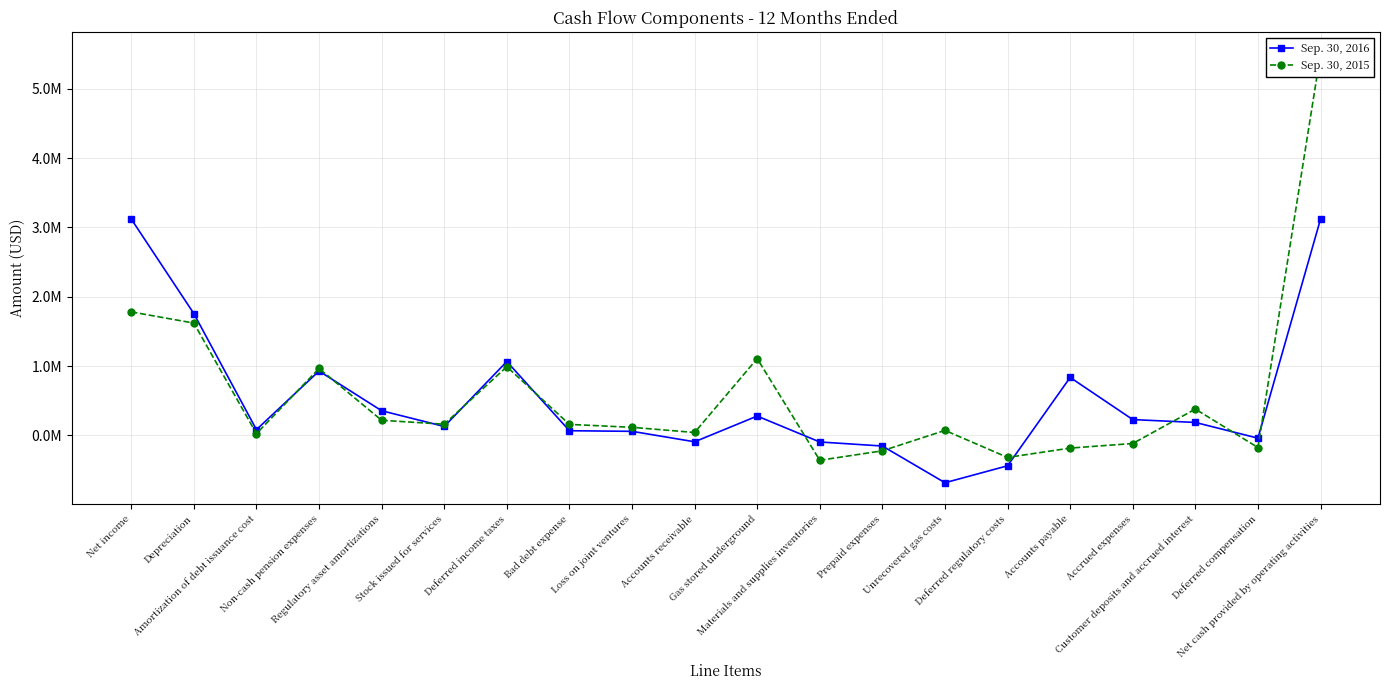

Reading left to right, what are all the values shown in this chart?

Sep. 30, 2016: Net income=3121394	Depreciation=1757604	Amortization of debt issuance cost=84133	Non-cash pension expenses=929321	Regulatory asset amortizations=356658	Stock issued for services=129833	Deferred income taxes=1066466	Bad debt expense=68561	Loss on joint ventures=59670	Accounts receivable=-91222	Gas stored underground=279948	Materials and supplies inventories=-93852	Prepaid expenses=-152157	Unrecovered gas costs=-681514	Deferred regulatory costs=-437322	Accounts payable=836961	Accrued expenses=229097	Customer deposits and accrued interest=187858	Deferred compensation=-38706	Net cash provided by operating activities=3120950
Sep. 30, 2015: Net income=1782081	Depreciation=1620700	Amortization of debt issuance cost=26416	Non-cash pension expenses=965938	Regulatory asset amortizations=219042	Stock issued for services=162414	Deferred income taxes=991631	Bad debt expense=159734	Loss on joint ventures=117505	Accounts receivable=42868	Gas stored underground=1108710	Materials and supplies inventories=-357845	Prepaid expenses=-221157	Unrecovered gas costs=73181	Deferred regulatory costs=-316603	Accounts payable=-181874	Accrued expenses=-115838	Customer deposits and accrued interest=380718	Deferred compensation=-173927	Net cash provided by operating activities=5504513